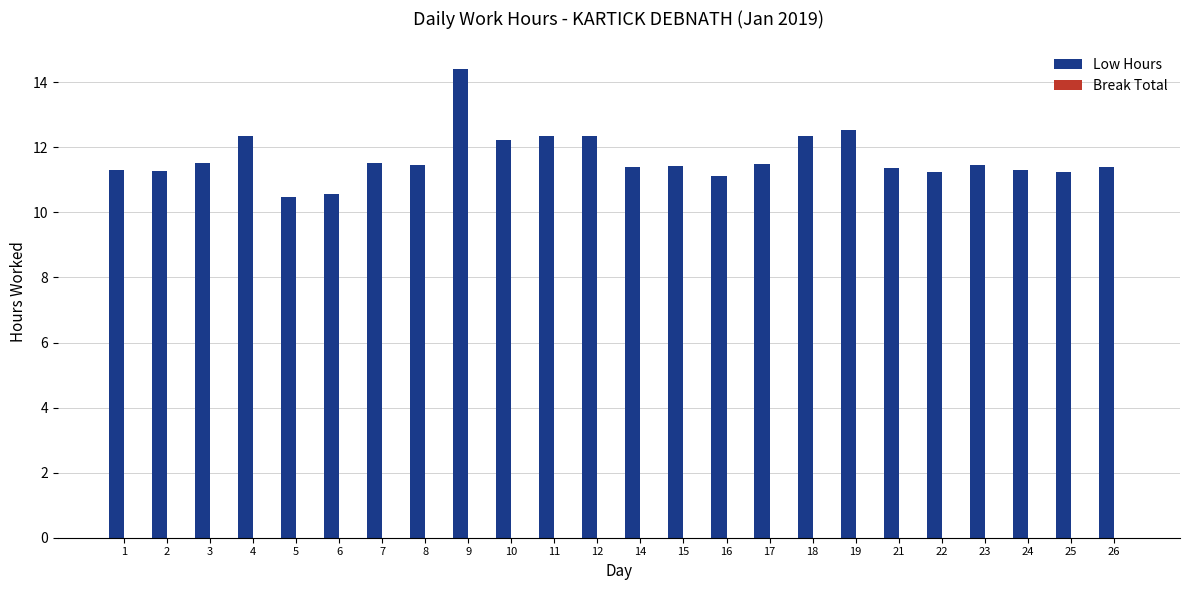

What is the value of the 17th bar from the left?

12.3